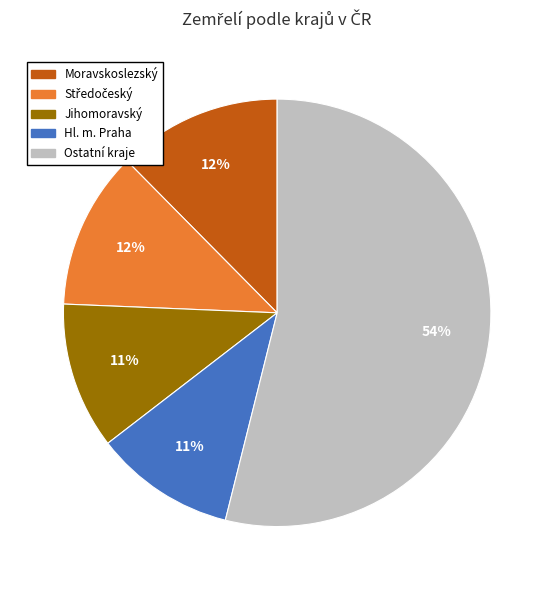

Is there any slice that represents more than half of the pie?

Yes